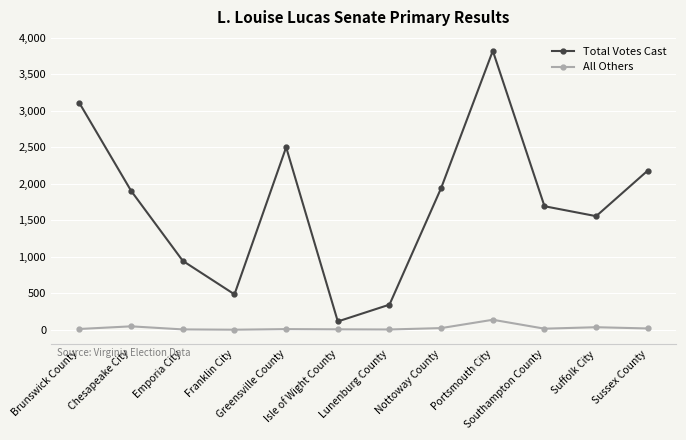

Rank the series by their average value, from highest to lowest.

Total Votes Cast, All Others